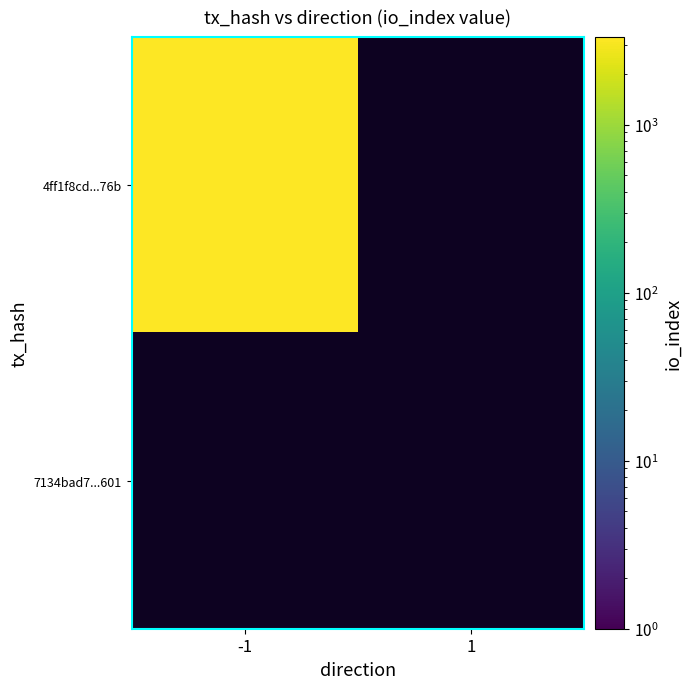

Is it true that 4ff1f8cd4cc2815d2716cd2827d30d6f95cb76b equals -2 at direction?

False